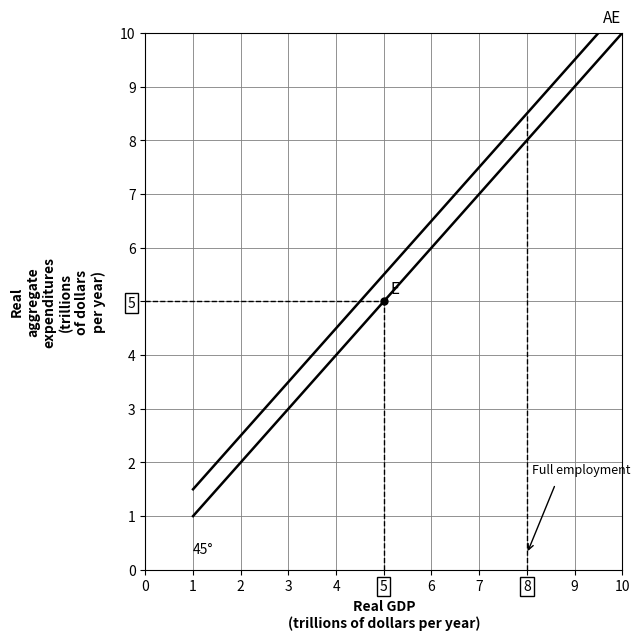

How many values in the AE series are below 6?

5